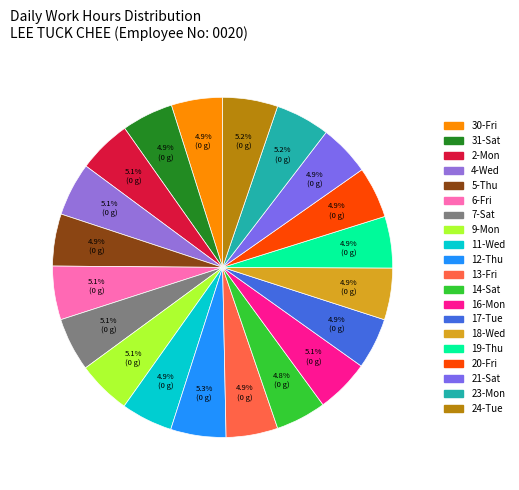

What is the change in value from 2-Mon to 21-Sat?

-0.5